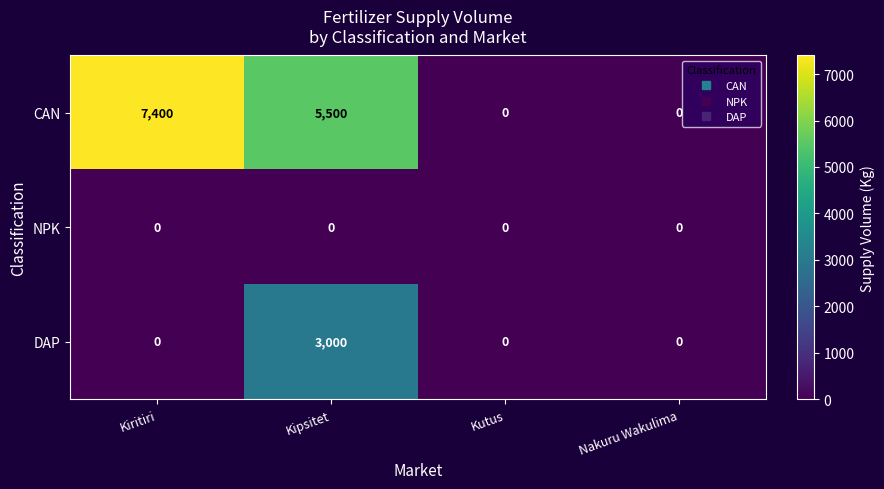

List the series in order of their peak value, highest first.

CAN, DAP, NPK